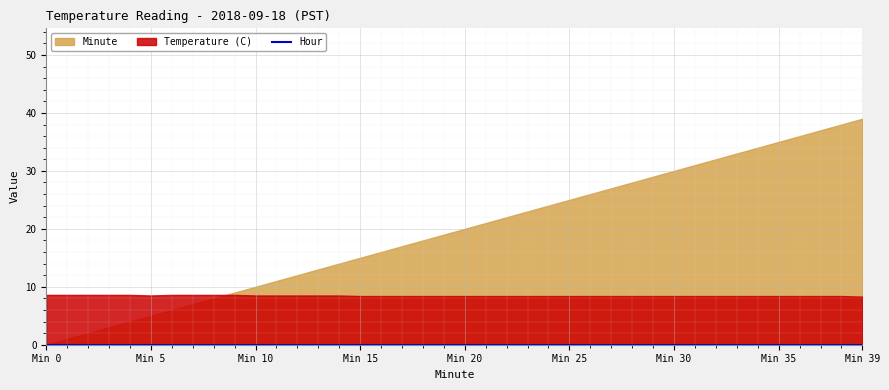

Which series has the largest total across all categories?

Minute